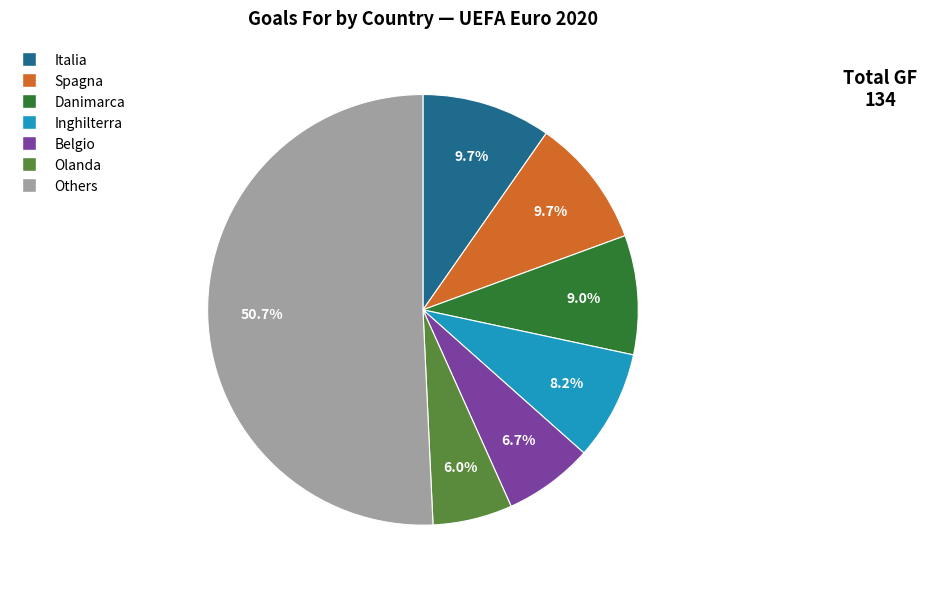

Is there a majority slice in this chart?

Yes